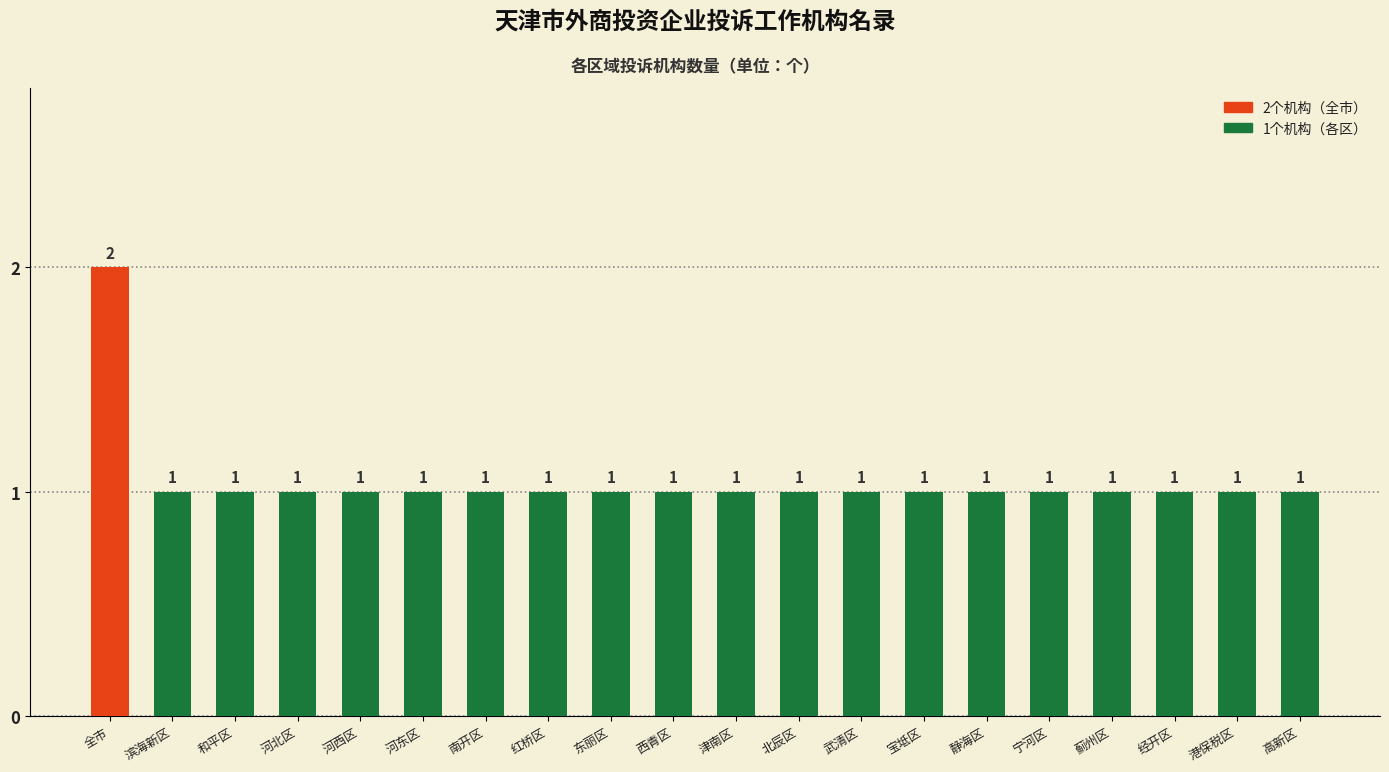

Reading left to right, list all the values displayed in this chart.

全市=2	滨海新区=1	和平区=1	河北区=1	河西区=1	河东区=1	南开区=1	红桥区=1	东丽区=1	西青区=1	津南区=1	北辰区=1	武清区=1	宝坻区=1	静海区=1	宁河区=1	蓟州区=1	经开区=1	港保税区=1	高新区=1